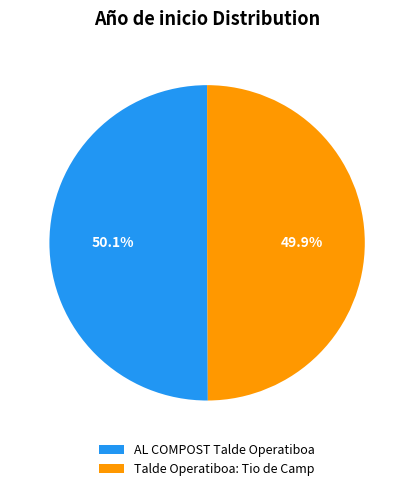

To the nearest percent, what portion does Talde Operatiboa: Tio de Camp represent?

50%